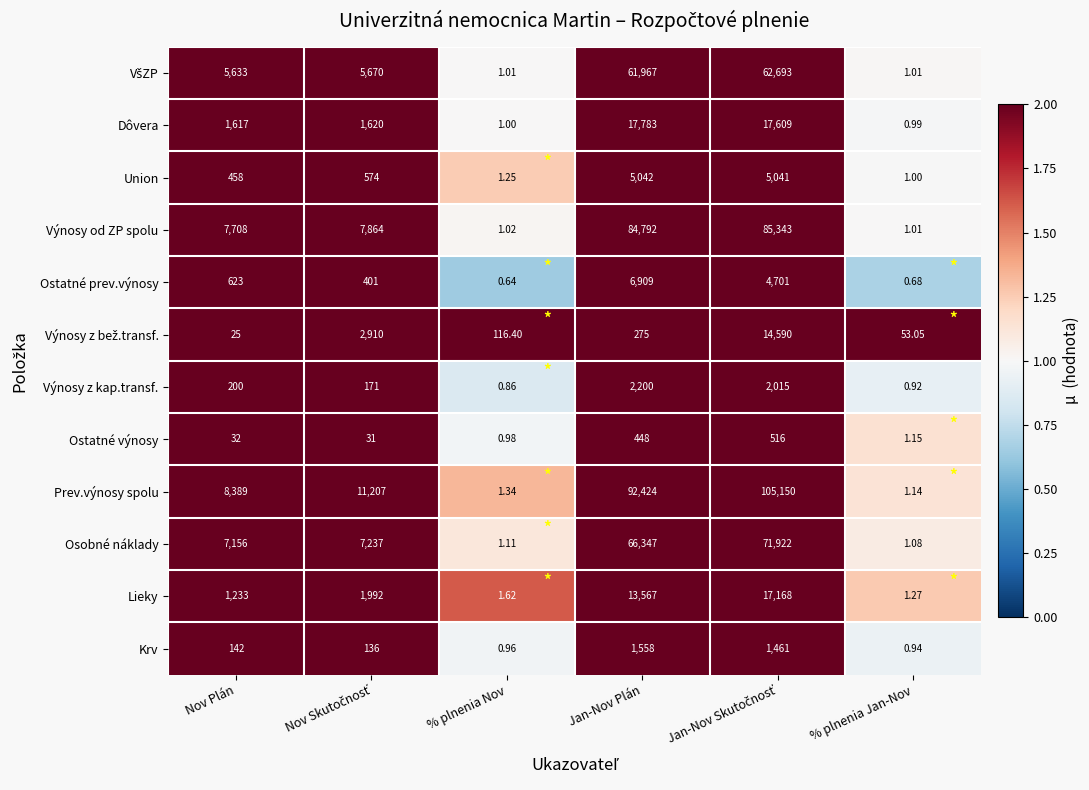

Which series has the widest spread of values?

Prev.výnosy spolu